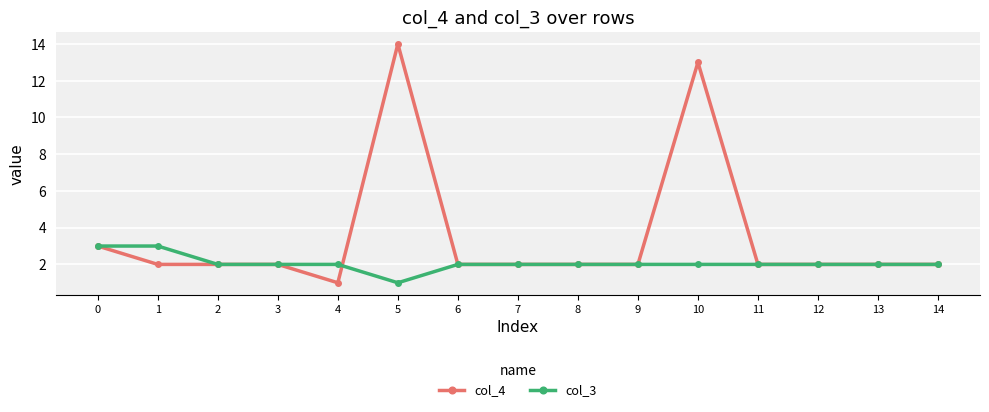

True or false: col_4 has a value of 3 at 8.

False